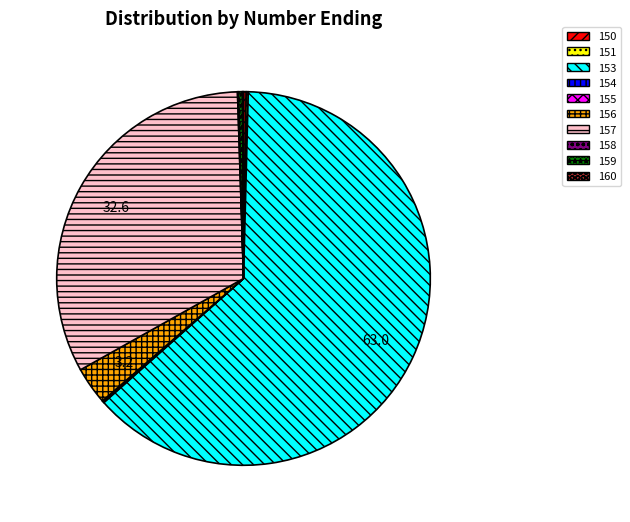

Is there a majority slice in this chart?

Yes